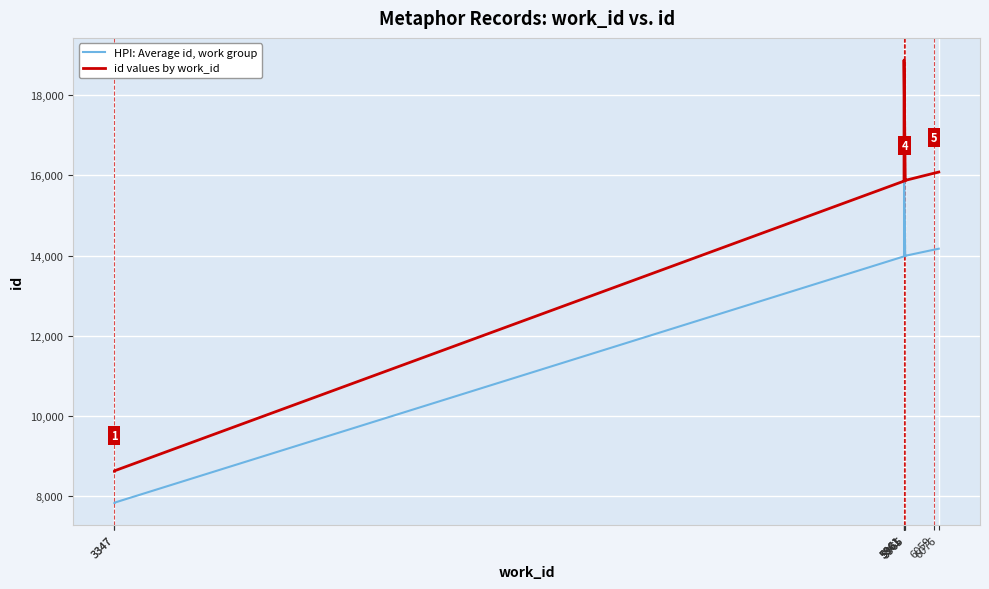

Reading left to right, extract all data points from this chart.

HPI: Average id, work group: 3347=7827.0	3347=7834.6	5961=13981.0	5961=13982.7	5961=13992.9	5961=16548.0	5965=13986.1	5965=13995.4	6059=14145.9	6076=14172.2
id values by work_id: 3347=8620.0	3347=8629.0	5961=15860.0	5961=15862.0	5961=15874.0	5961=18880.0	5965=15866.0	5965=15877.0	6059=16054.0	6076=16085.0